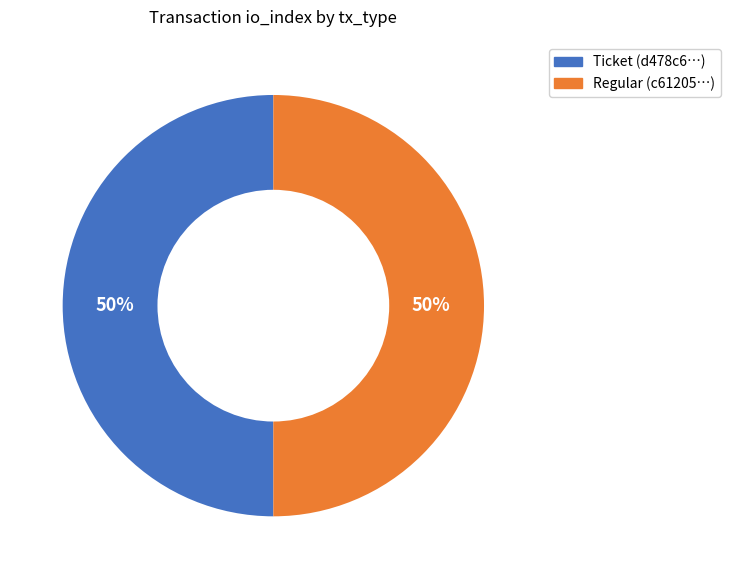

Is it true that Regular is 59% of the pie?

False